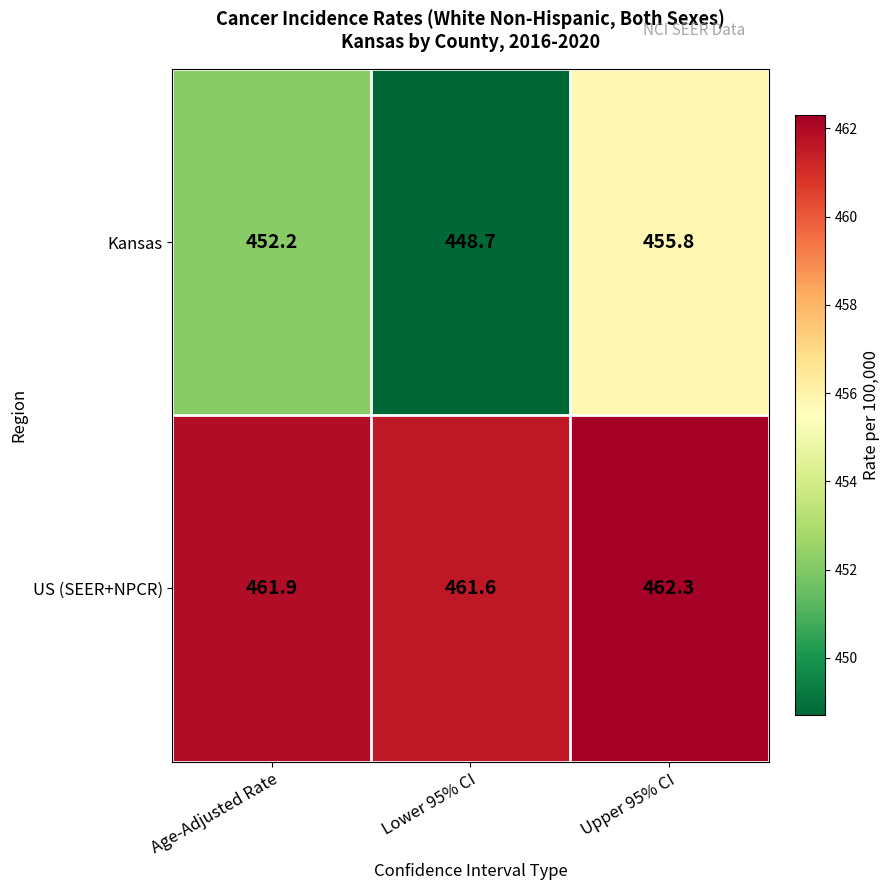

What is the minimum value shown in the chart?

448.7